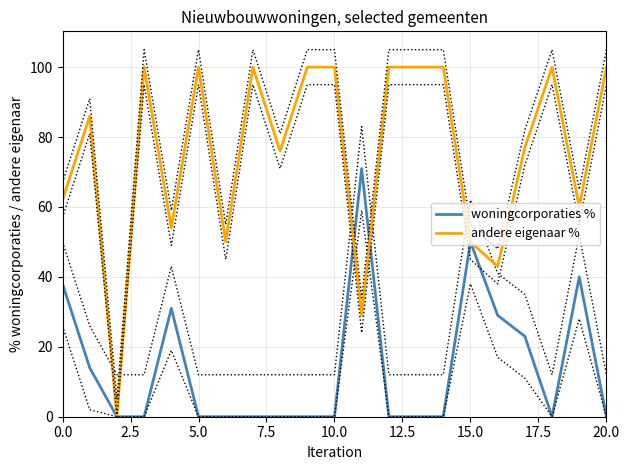

Is it true that woningcorporaties % equals 0 at 14?

True